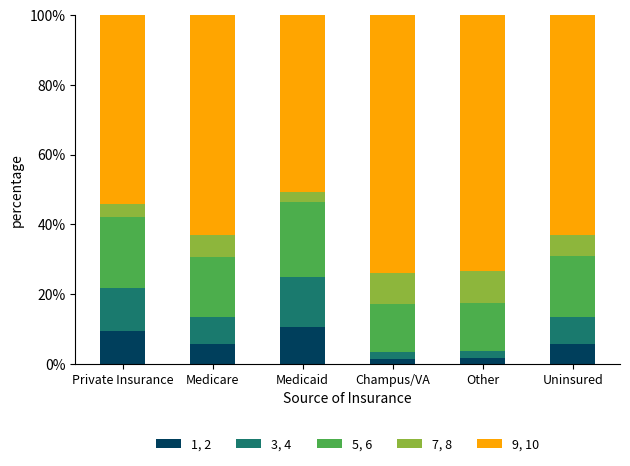

What is the total value across all series at Medicare?

100.0